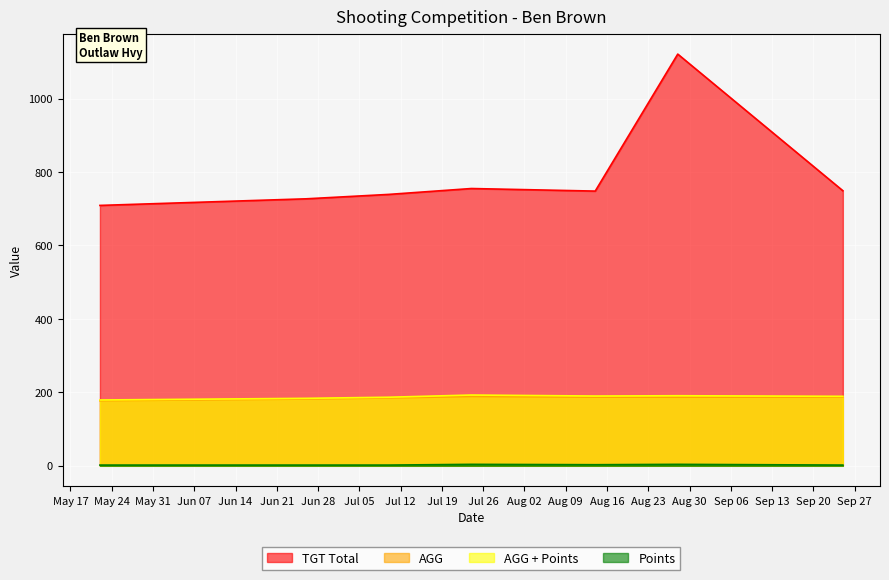

At which label is AGG + Points closest to 186?

2022-07-10